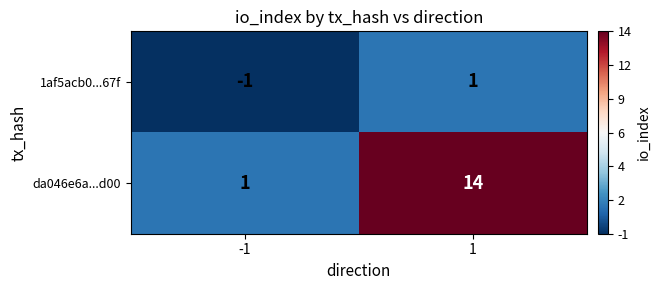

Is the value of 1af5acb0...67f at -1 greater than the value of da046e6a...d00 at -1?

No